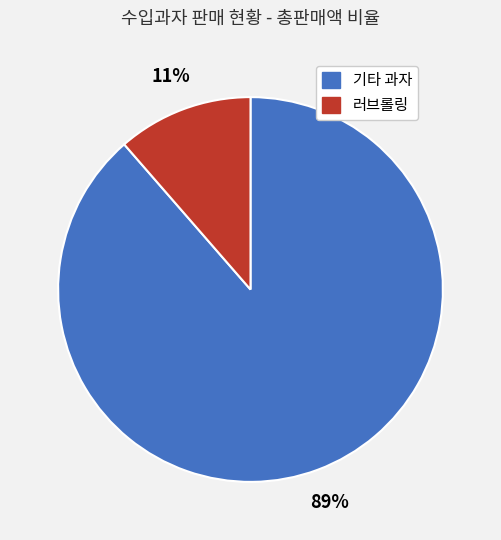

To the nearest percent, what is the average slice percentage?

50%